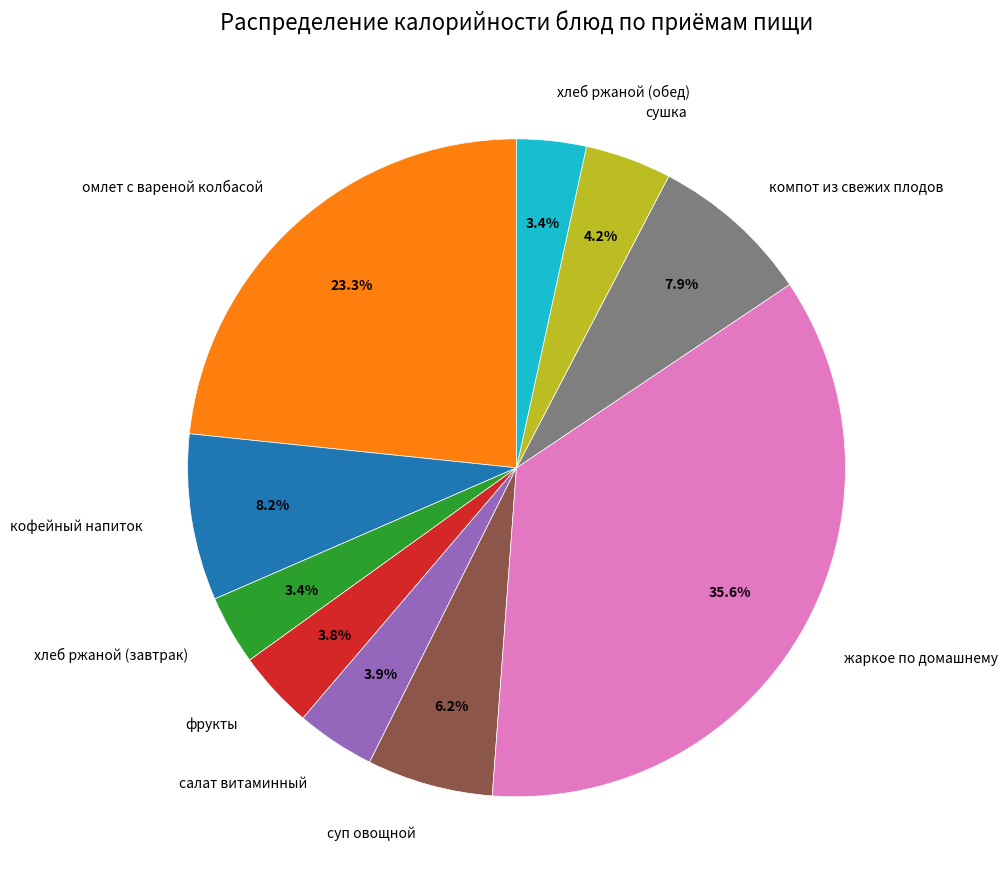

To the nearest percent, what portion does хлеб ржаной (обед) represent?

3%